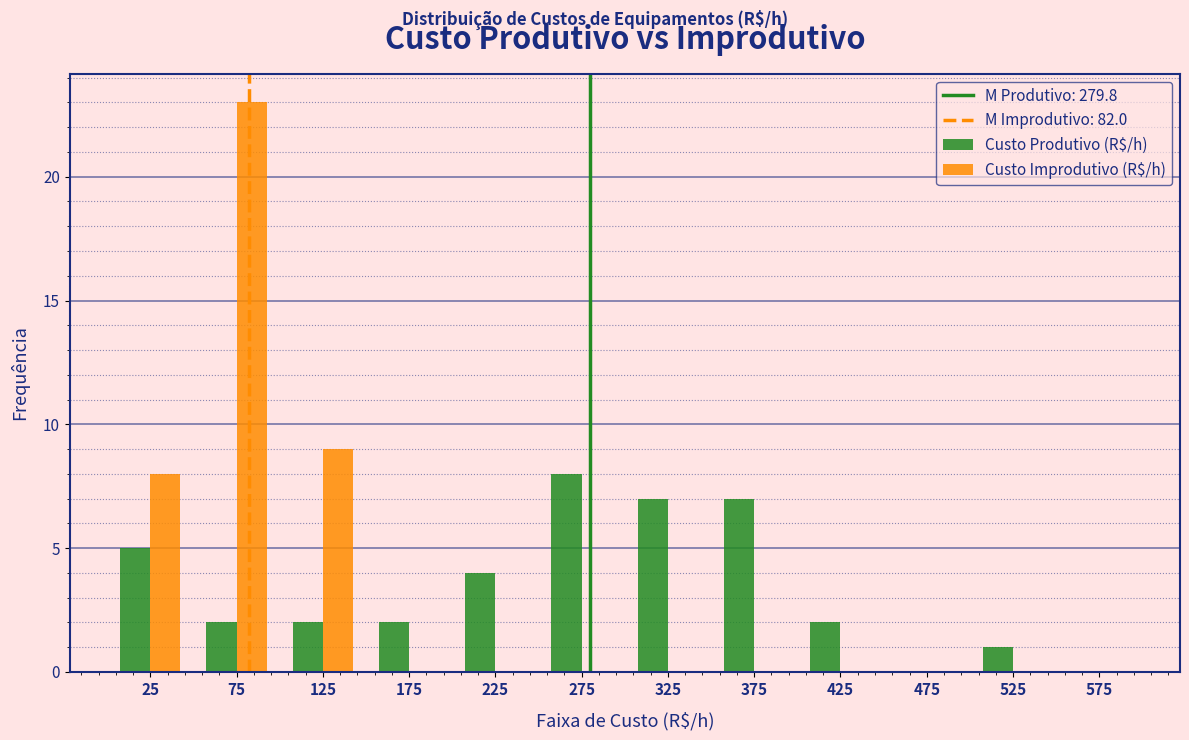

What is the height of the Custo Produtivo (R$/h) bar covering 500 to 550 on the x-axis? The values are not printed on the chart, so give them approximately, as read against the axis.

1